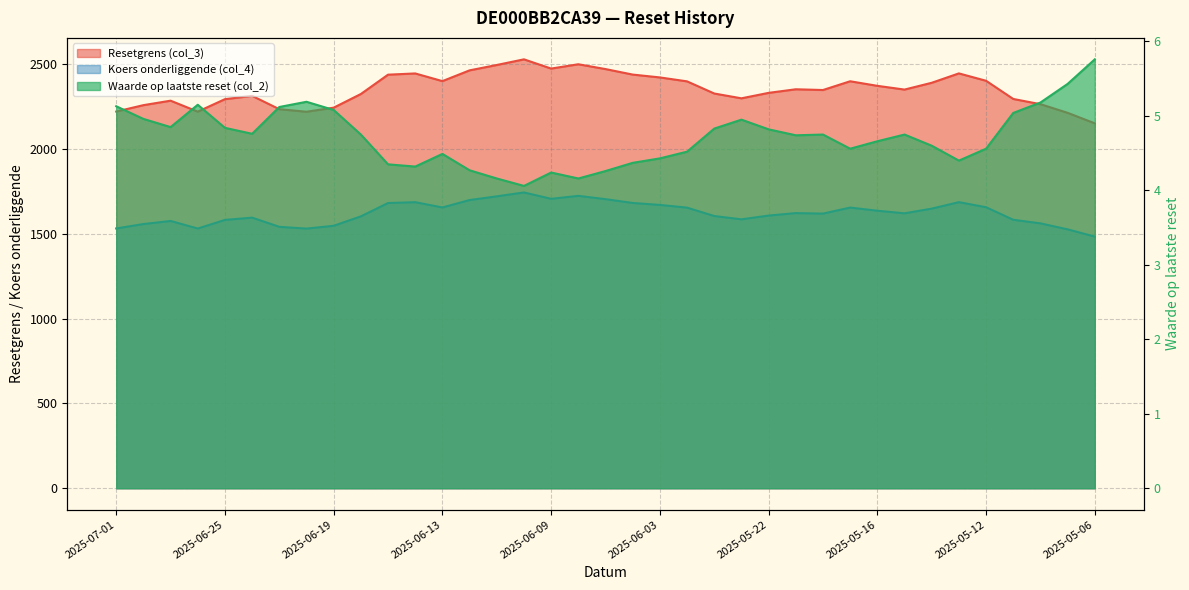

What is the total value across all series at 2025-06-10?

4278.8